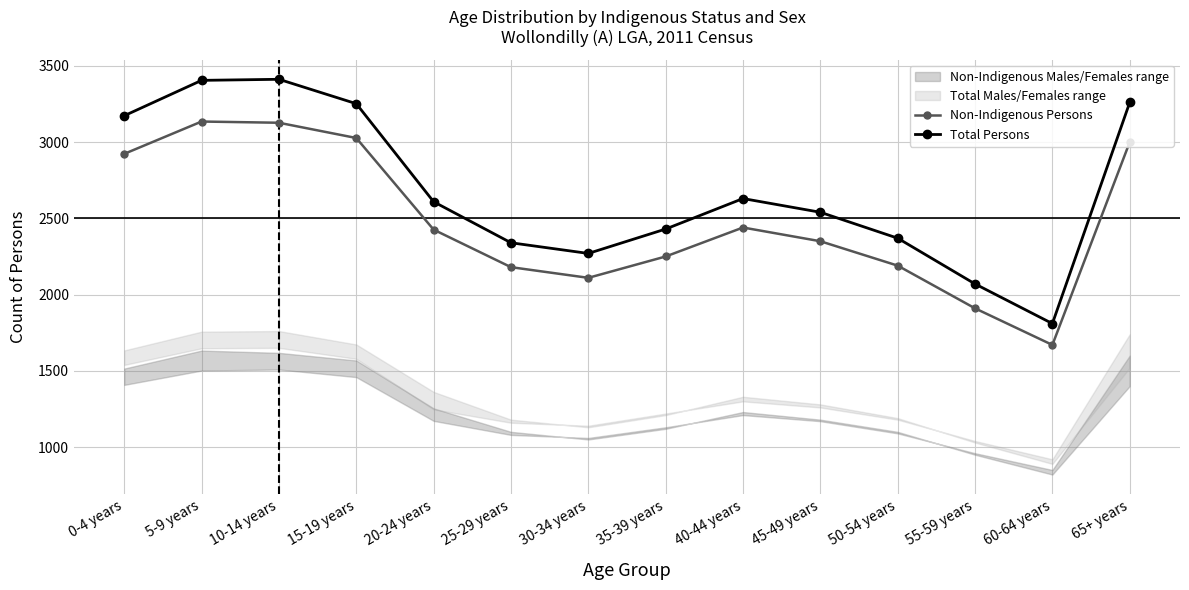

True or false: Non-Indigenous Persons and Total Persons cross at least once.

False